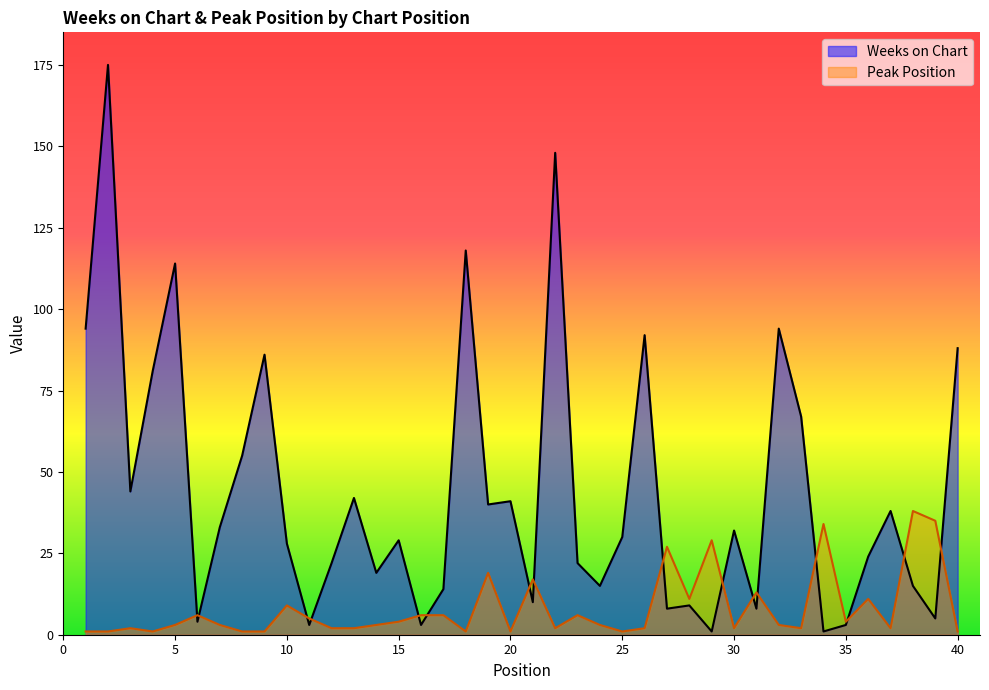

Rank the series by their maximum value, from highest to lowest.

Weeks on Chart, Peak Position